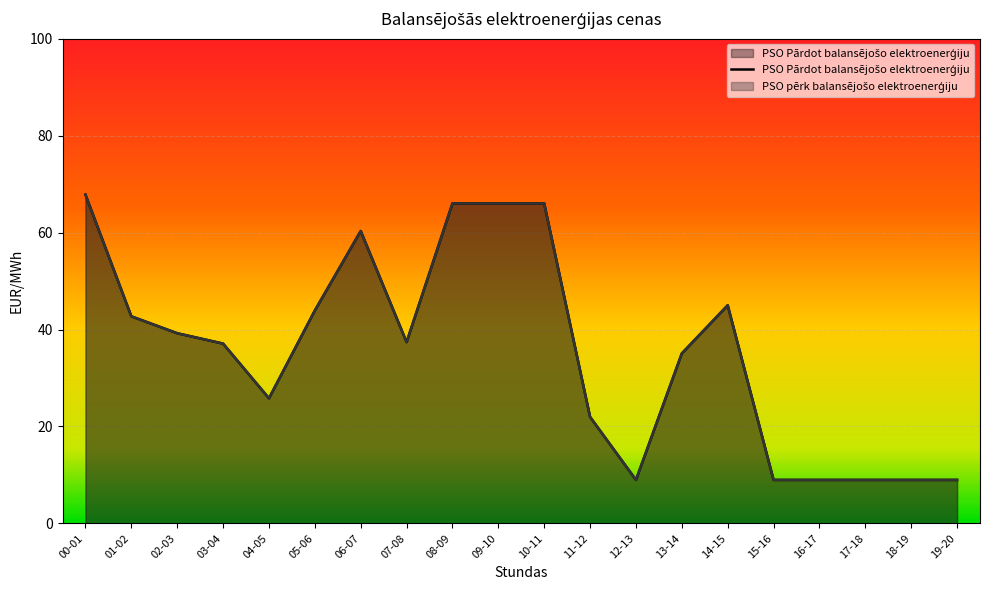

Which series changed the most between 10-11 and 17-18?

PSO Pārdot balansējošo elektroenerģiju